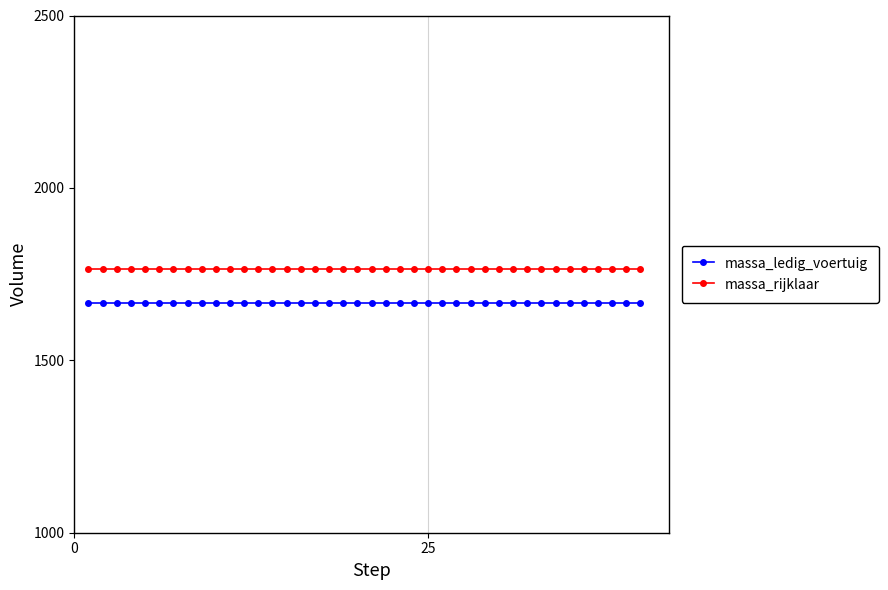

Which series has the largest total across all categories?

massa_rijklaar